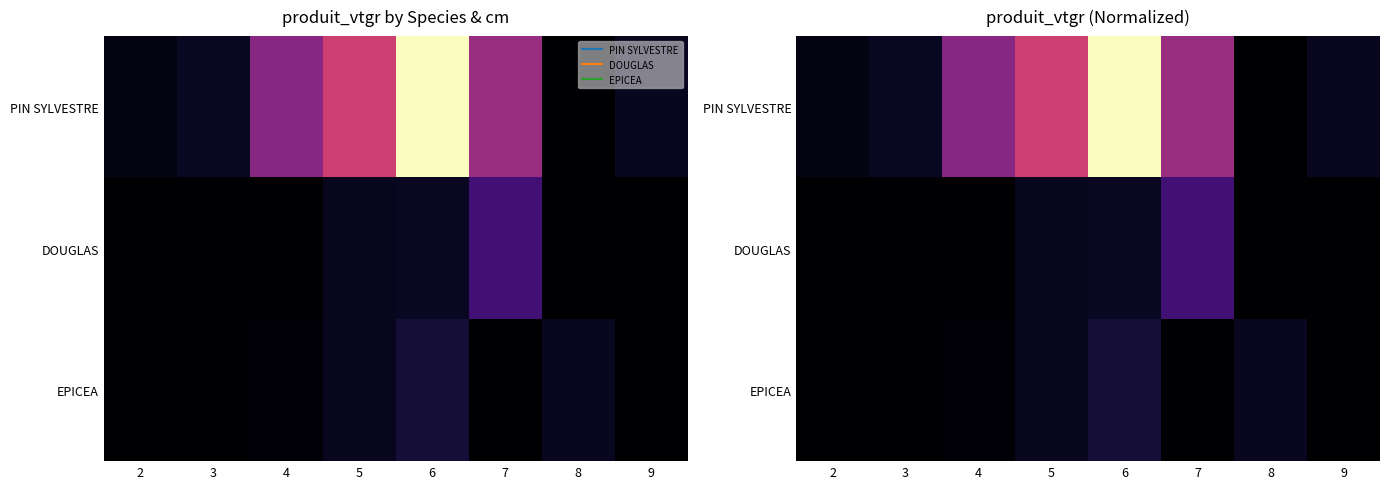

What is the total value across all series at 5?

0.7